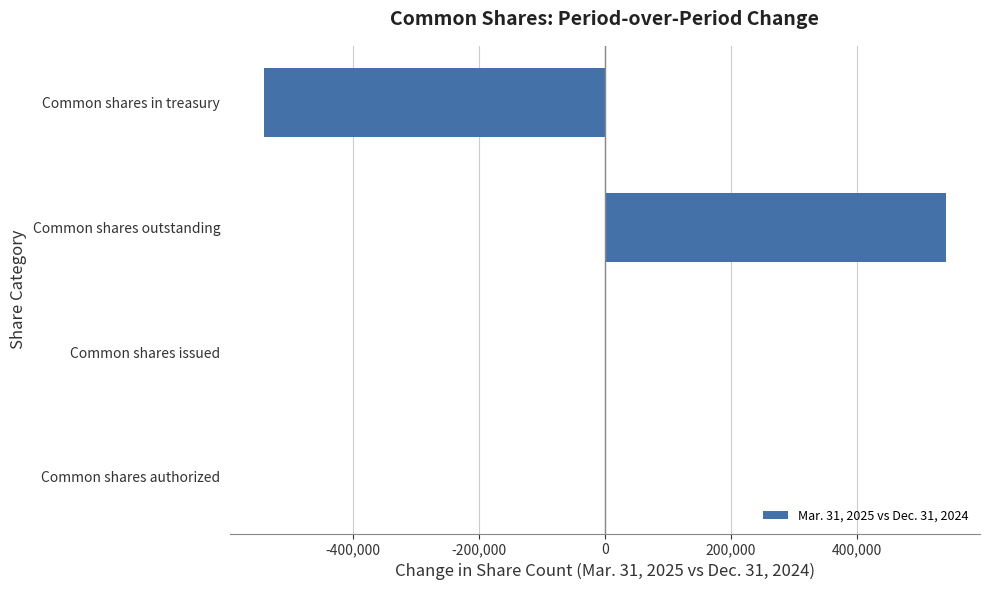

Is it true that the value at Common shares in treasury is -850276?

False